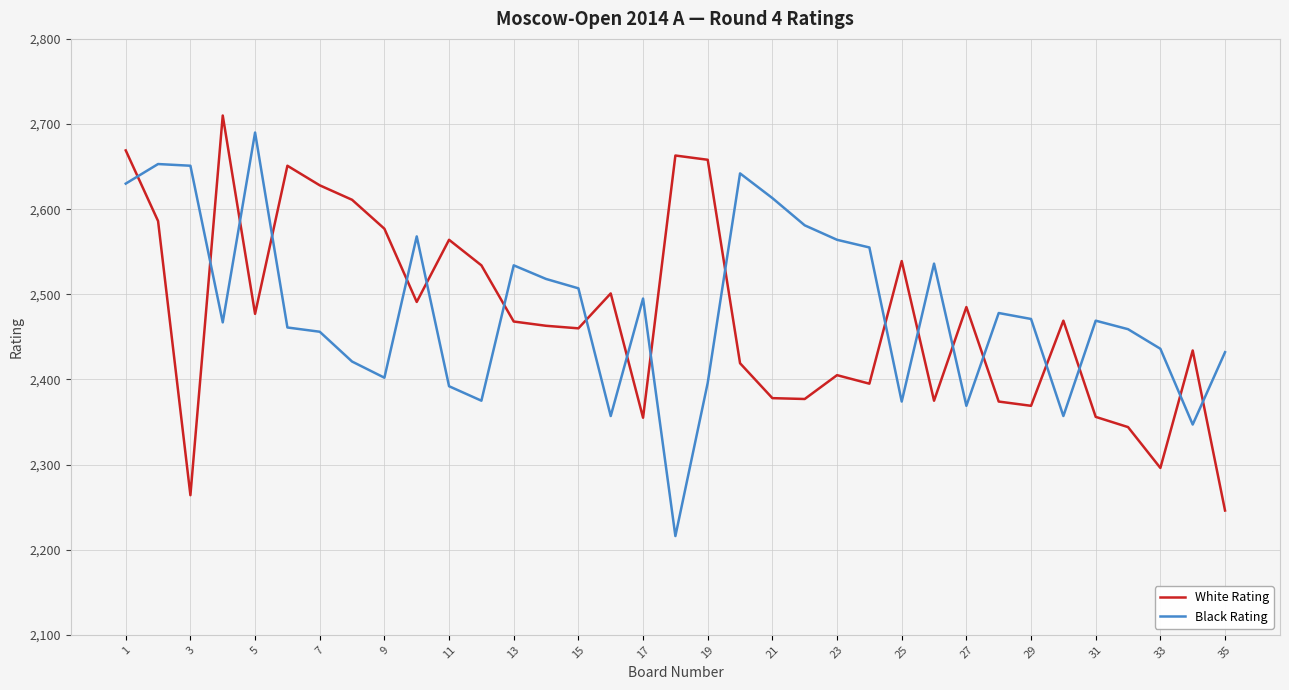

How many distinct data groups are displayed?

2